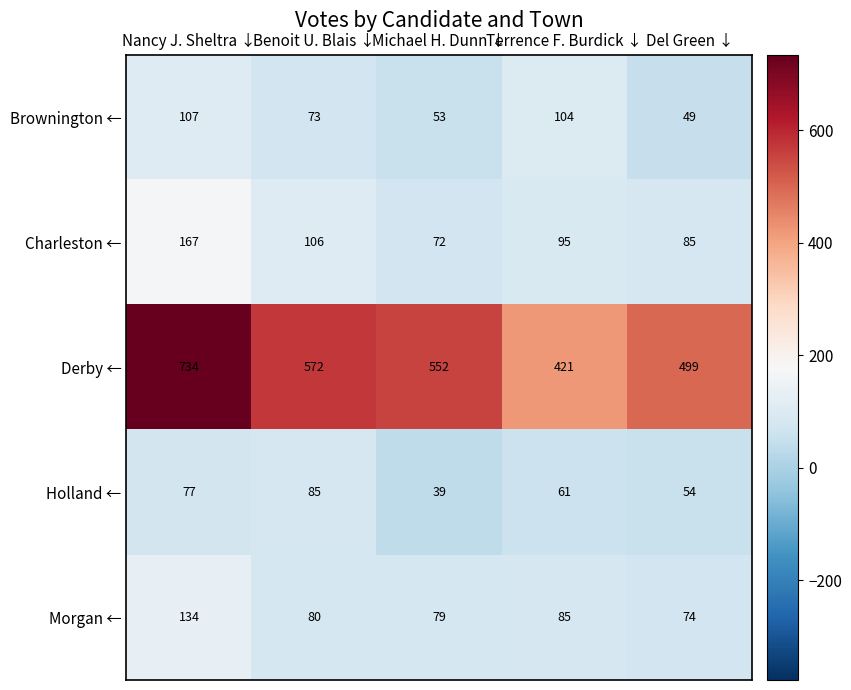

Between Nancy J. Sheltra ↓ and Michael H. Dunn ↓, which series saw the biggest shift?

Derby ←